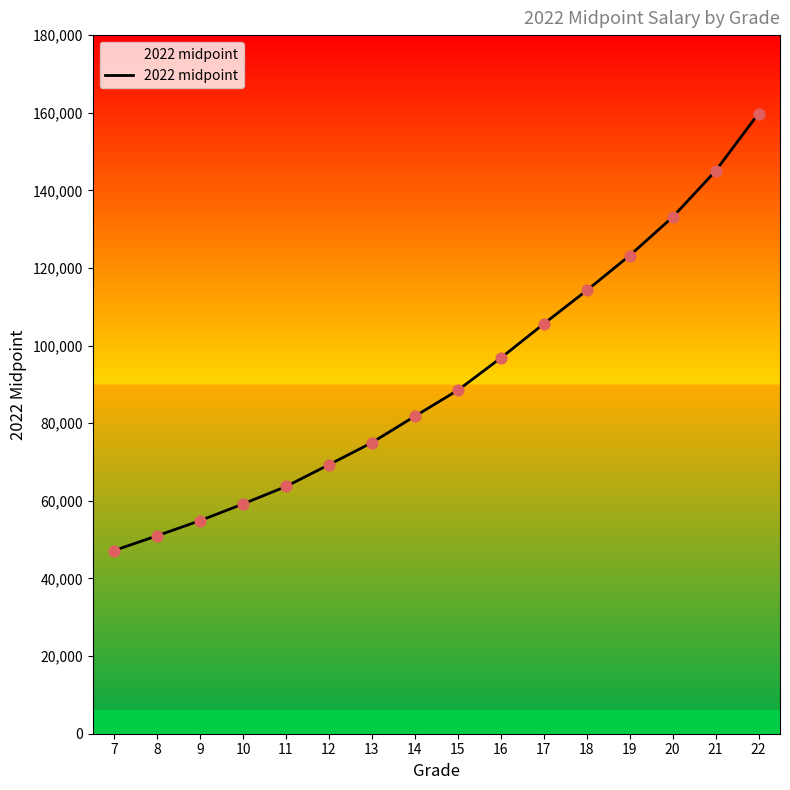

Between 8 and 22, which is larger?

22